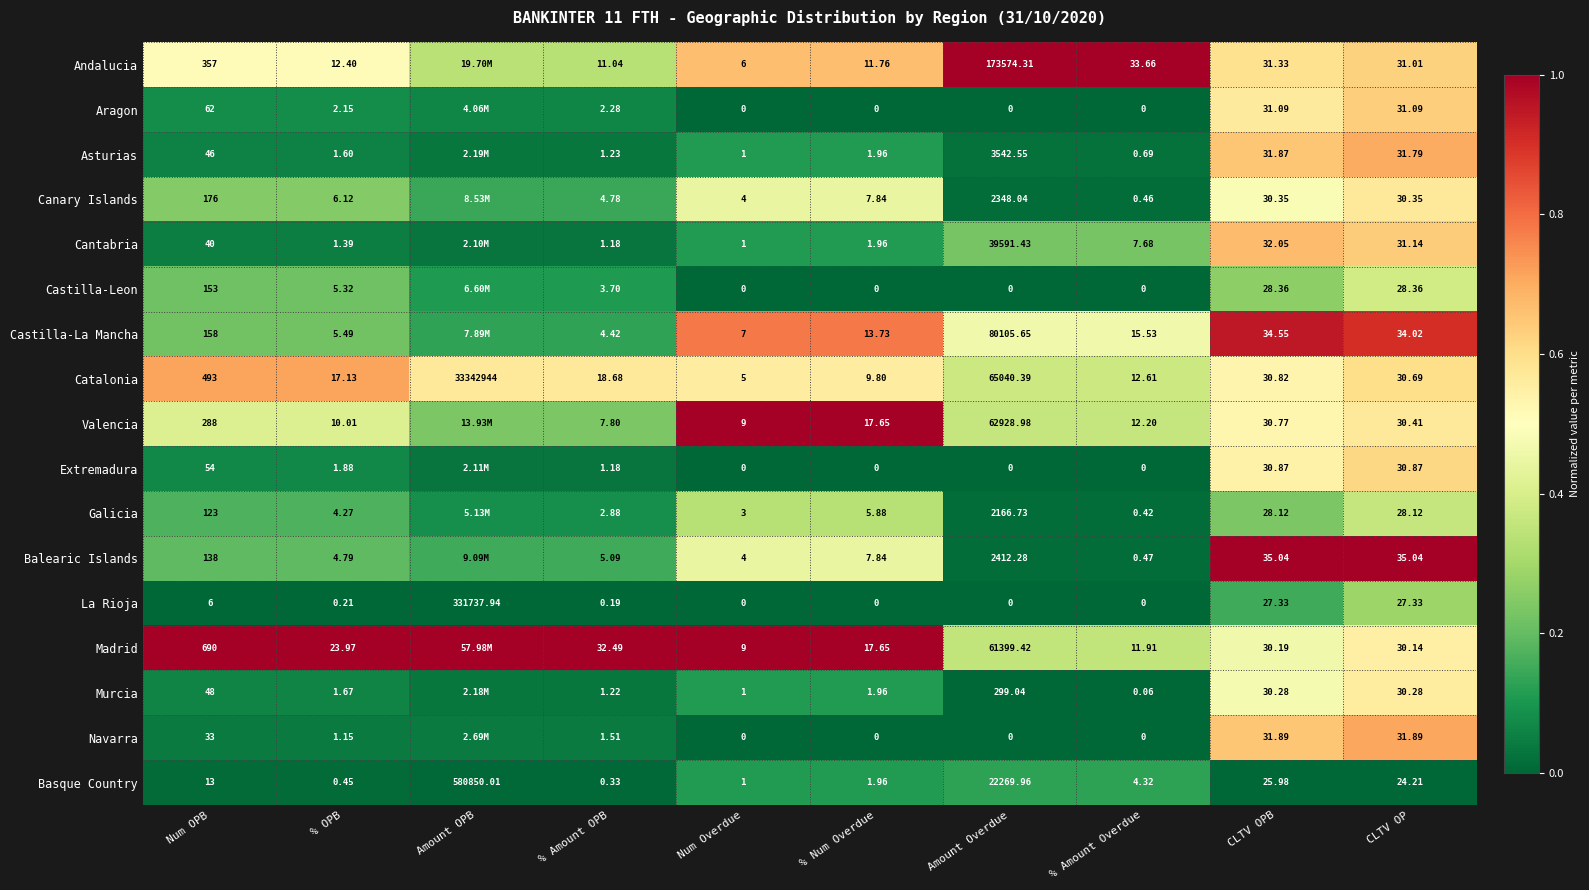

Which category has the highest value in the Catalonia series?

Amount OPB